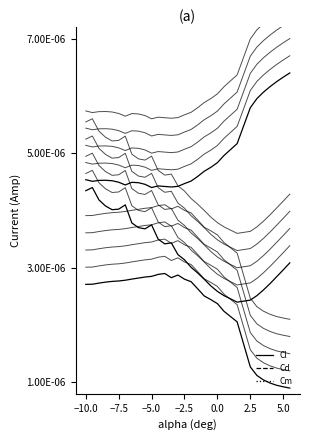

Which series has the largest total across all categories?

Cl